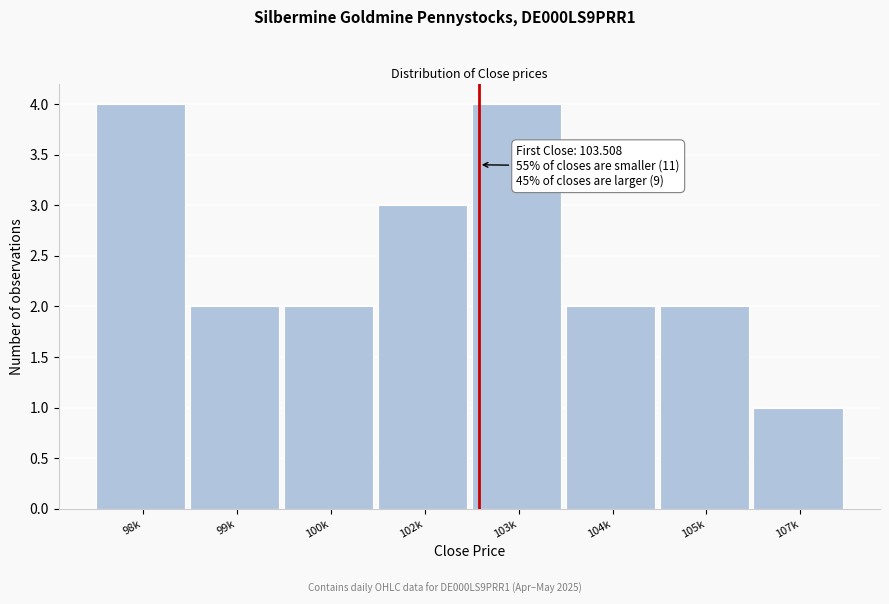

Reading left to right, list all the values displayed in this chart.

4	2	2	3	4	2	2	1